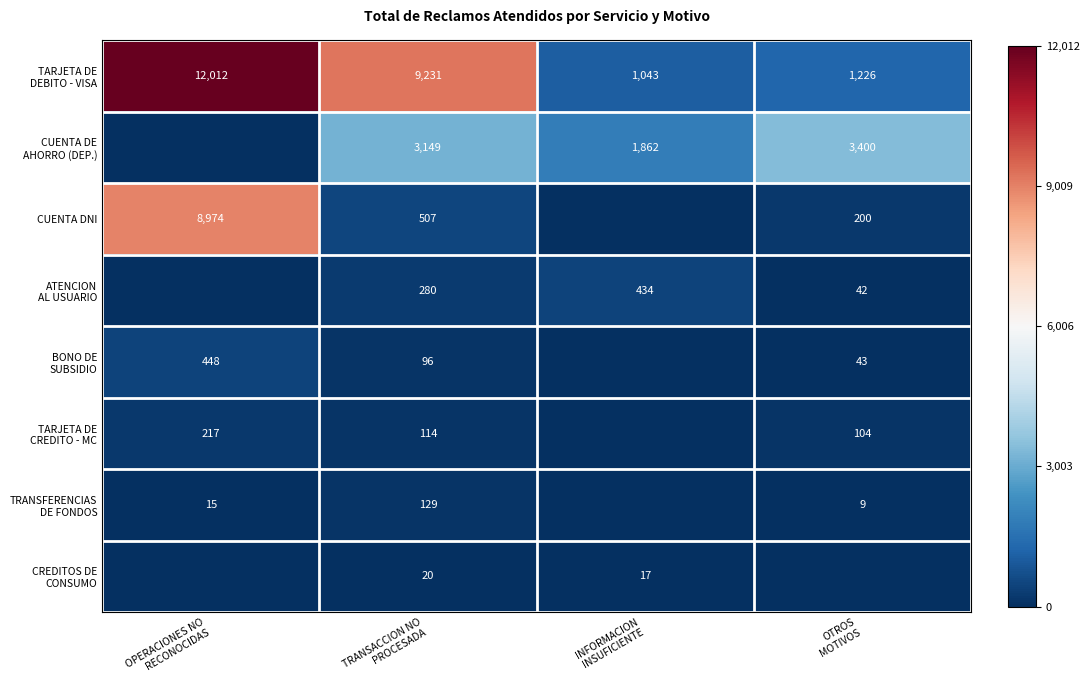

Which category has the highest value across all series?

OPERACIONES NO
RECONOCIDAS